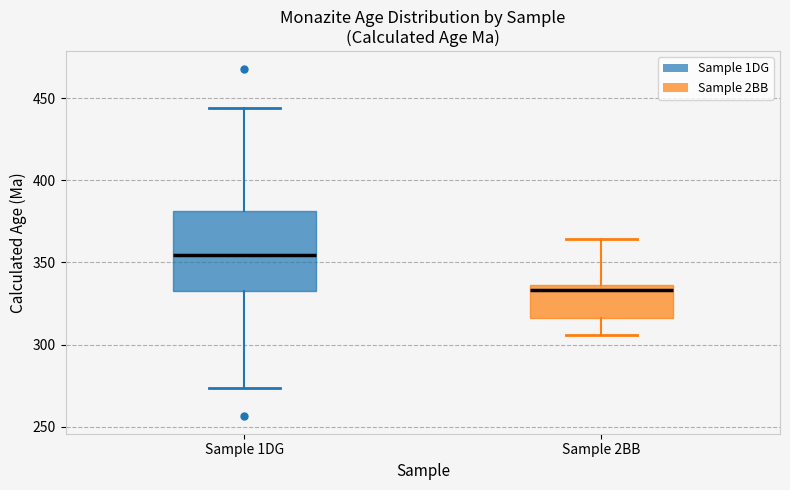

Reading left to right, read every box against the y-axis: the position of its median line, the range the box covers, and the ends of its whiskers. The values are not printed on the chart, so give them approximately, as read against the axis.

Sample 1DG: median 355, box 335 to 380, whiskers 275 to 445
Sample 2BB: median 335 (just below the box's upper edge), box 315 to 335, whiskers 305 to 365